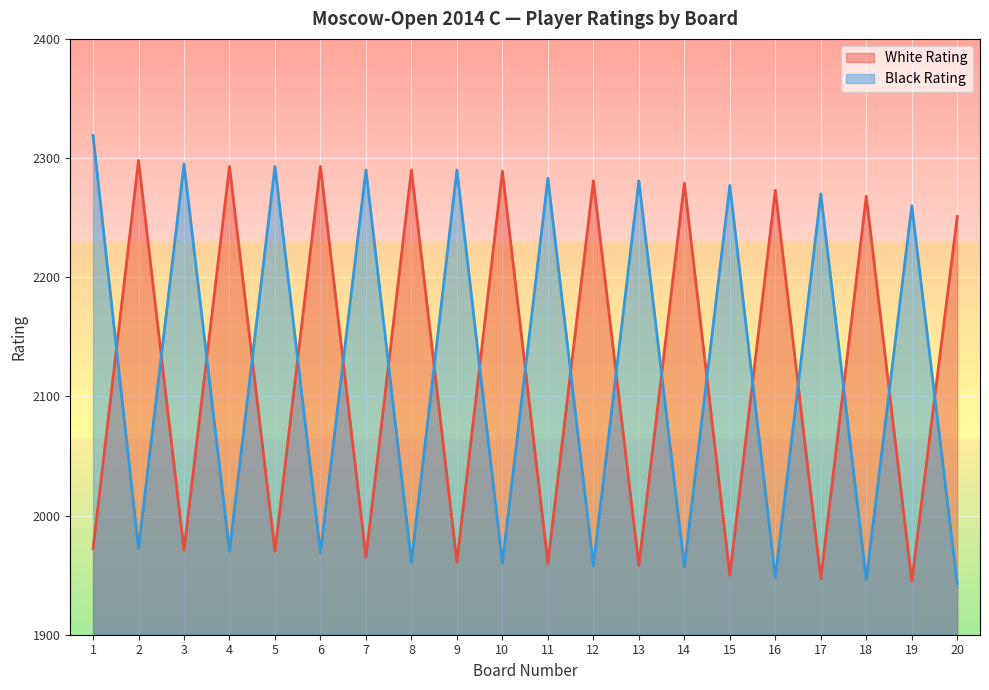

What is the spread (max minus min) of values at 11?

323